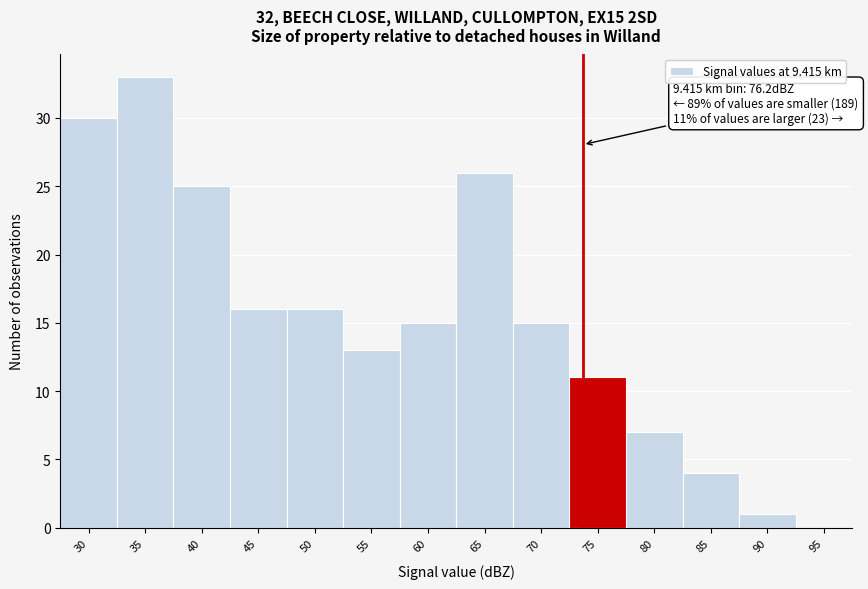

Reading right to left, list all the values displayed in this chart.

95=0	90=1	85=4	80=7	75=11	70=15	65=26	60=15	55=13	50=16	45=16	40=25	35=33	30=30